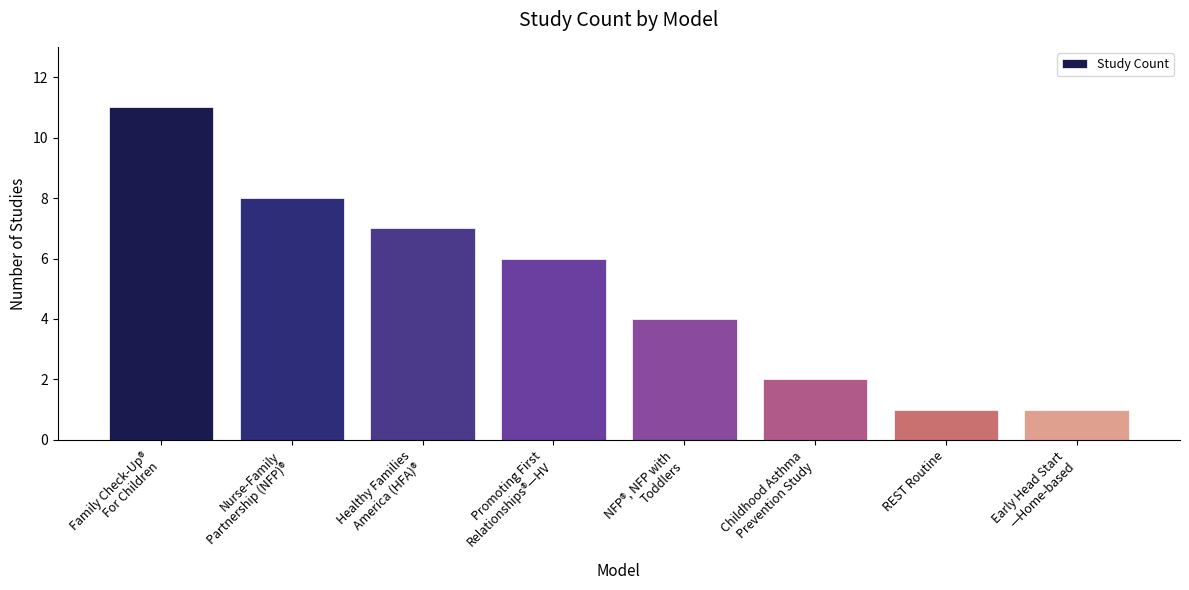

What is the change in value from Family Check-Up®
For Children to Childhood Asthma
Prevention Study?

-9